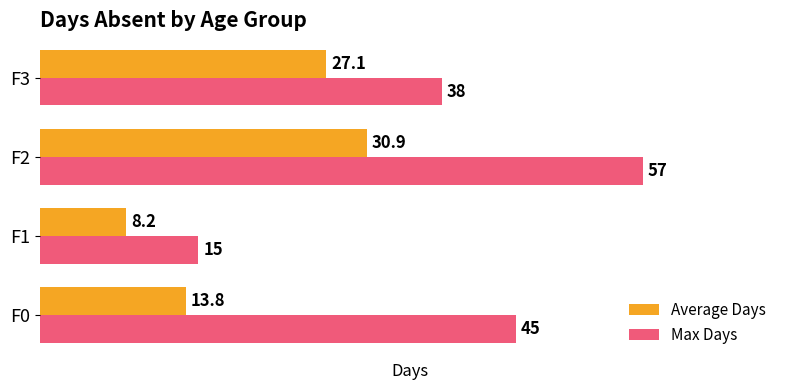

Read the Average Days value at F3.

27.1